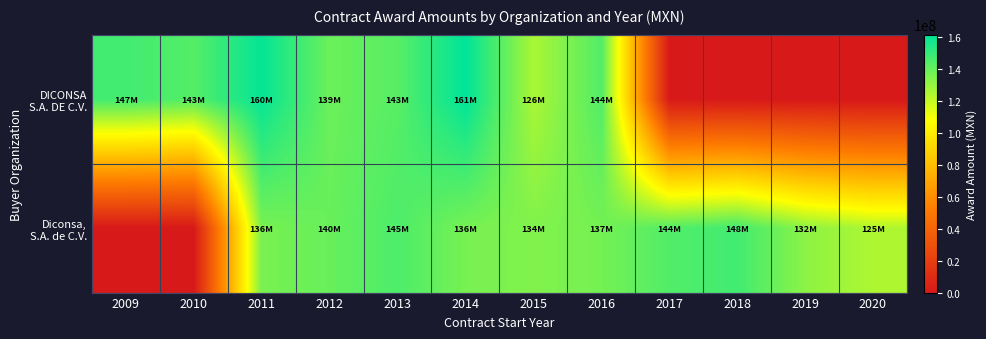

Between 2010 and 2018, which series saw the biggest shift?

Diconsa, S.A. de C.V.